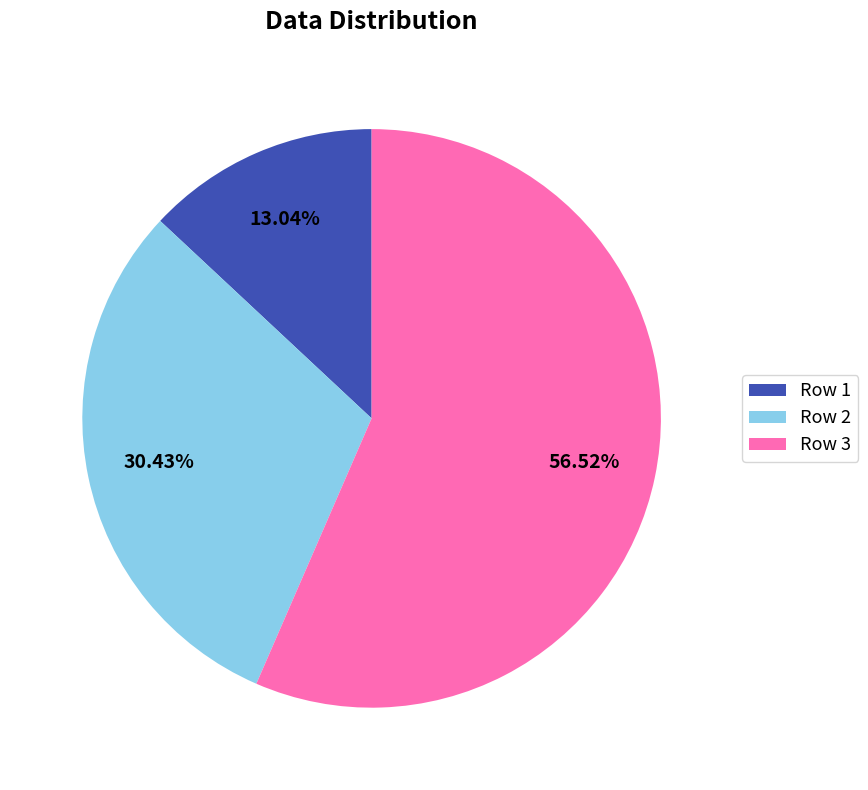

How many segments does this pie chart have?

3